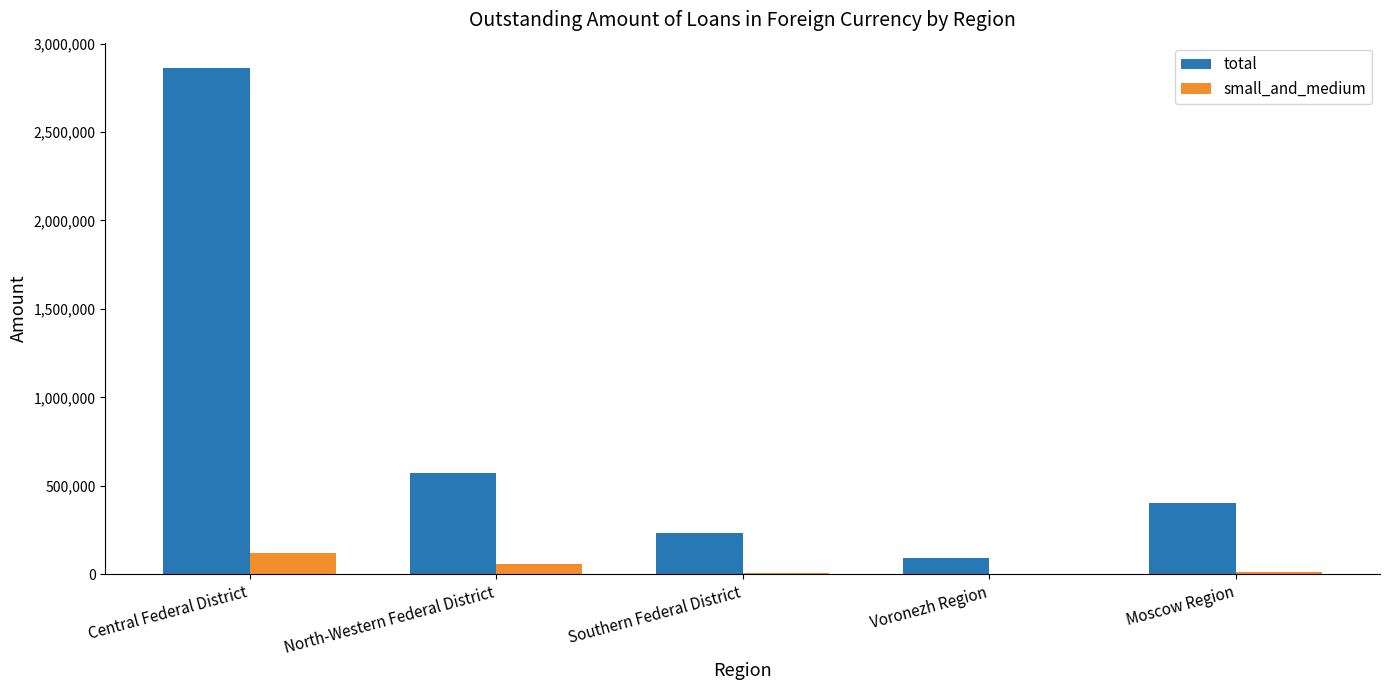

Read the total value at North-Western Federal District, to the nearest 50.

571200